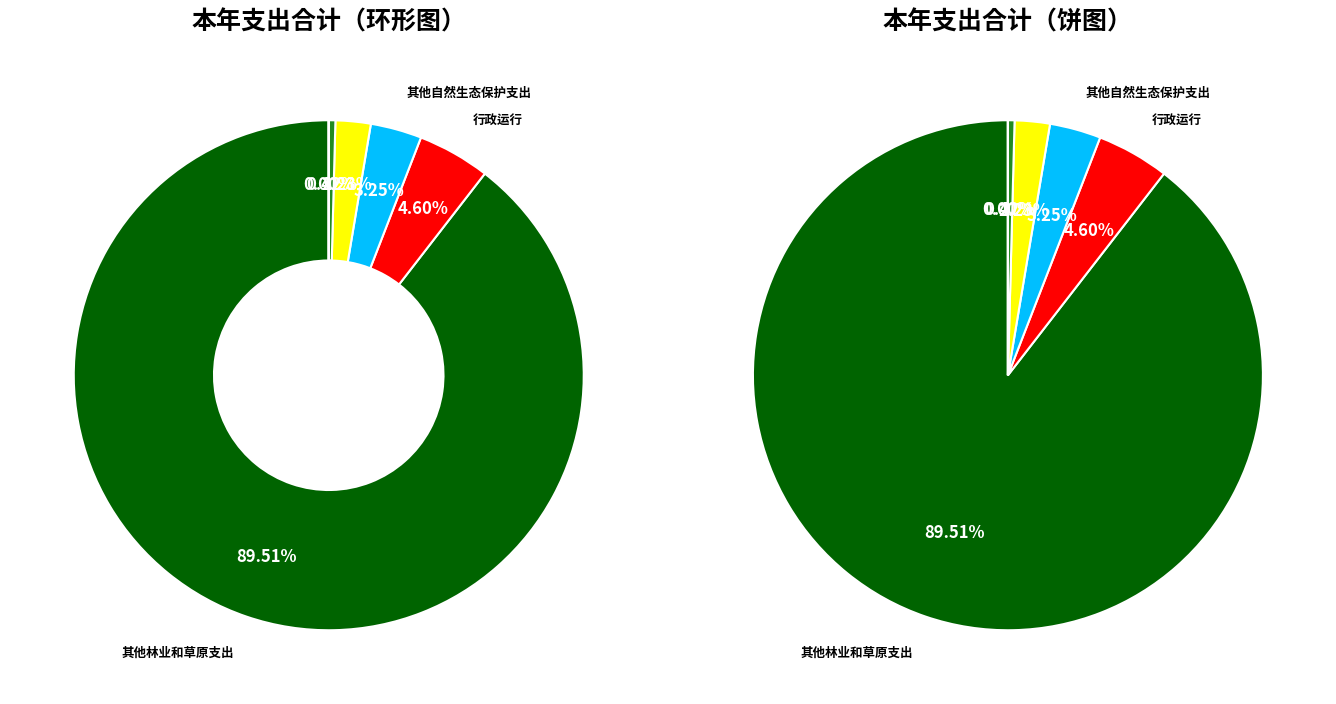

Which has a higher value, 其他自然生态保护支出 or 其他林业和草原支出?

其他林业和草原支出